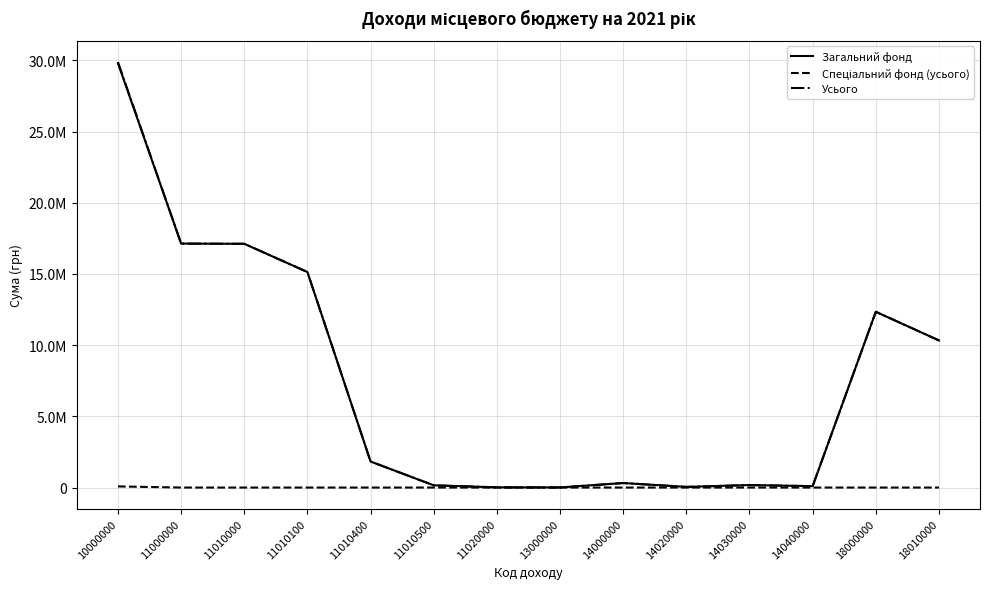

Is this an area chart (filled region under the line)?

No